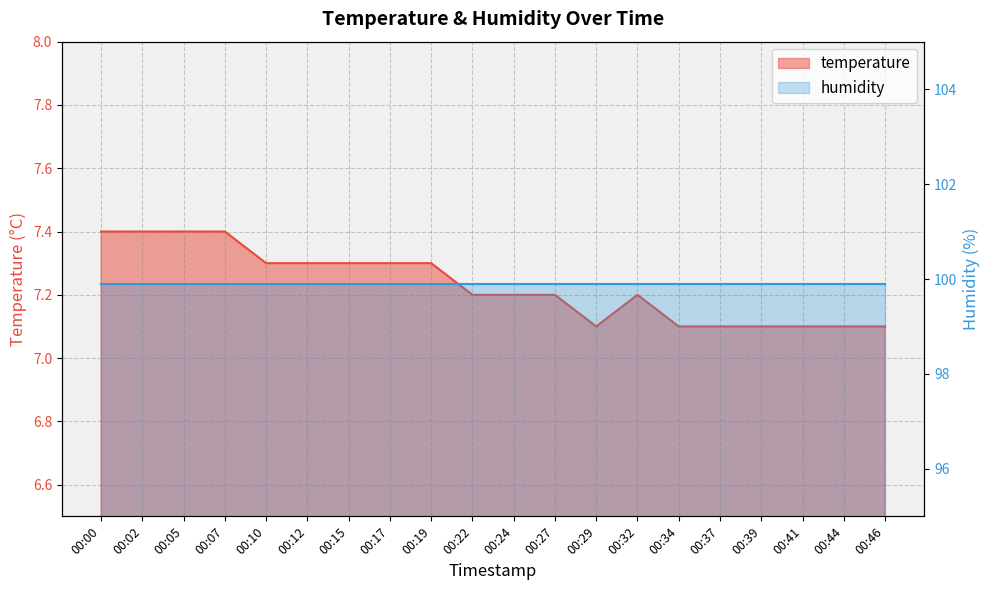

What is the greatest value displayed?

7.4